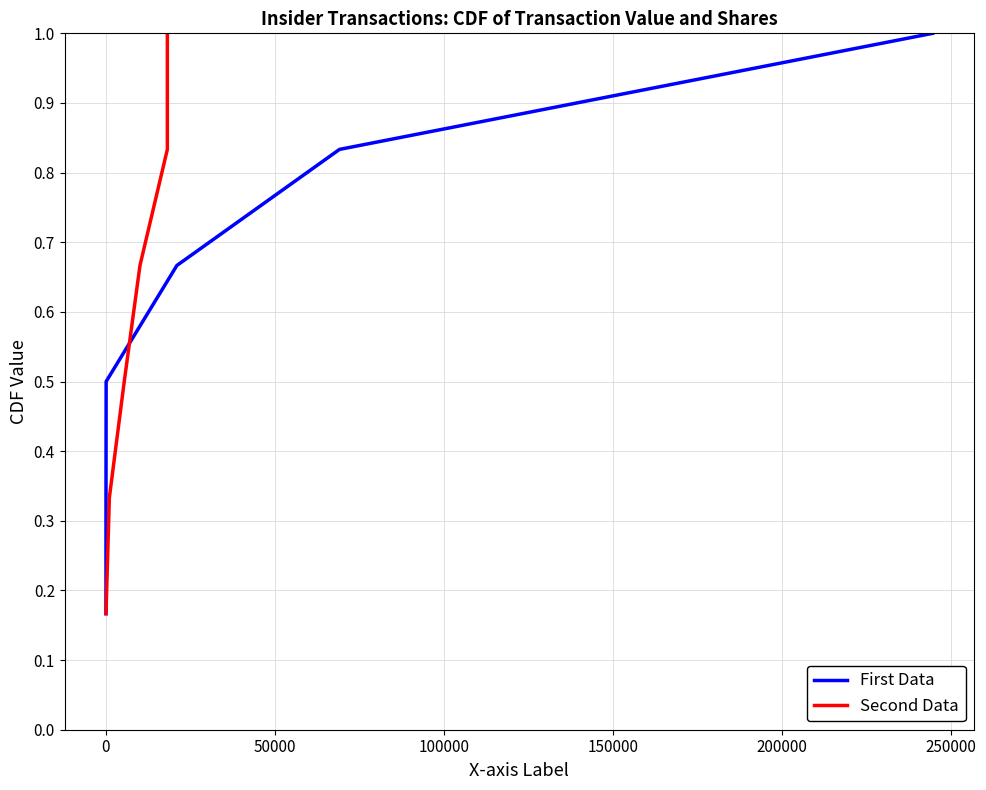

Is the value of Second Data at 100000 greater than the value of First Data at 150000?

No